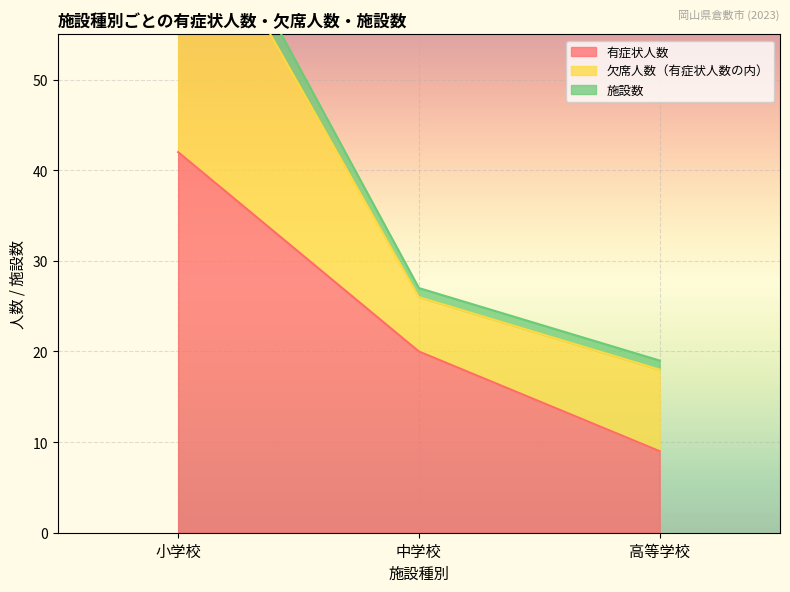

What position from the right is 中学校?

2